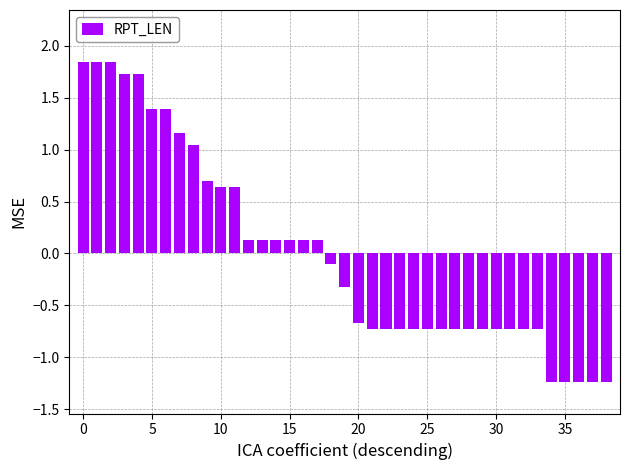

What is the difference between the maximum and second lowest values?

3.1